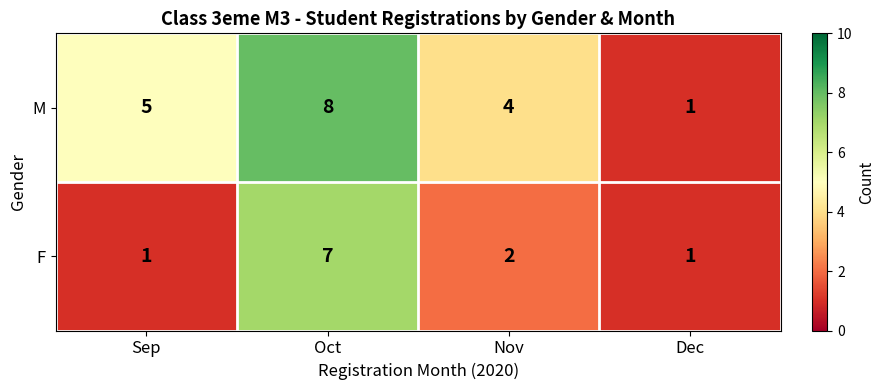

Reading left to right, list all the values displayed in this chart.

M: Sep=5	Oct=8	Nov=4	Dec=1
F: Sep=1	Oct=7	Nov=2	Dec=1